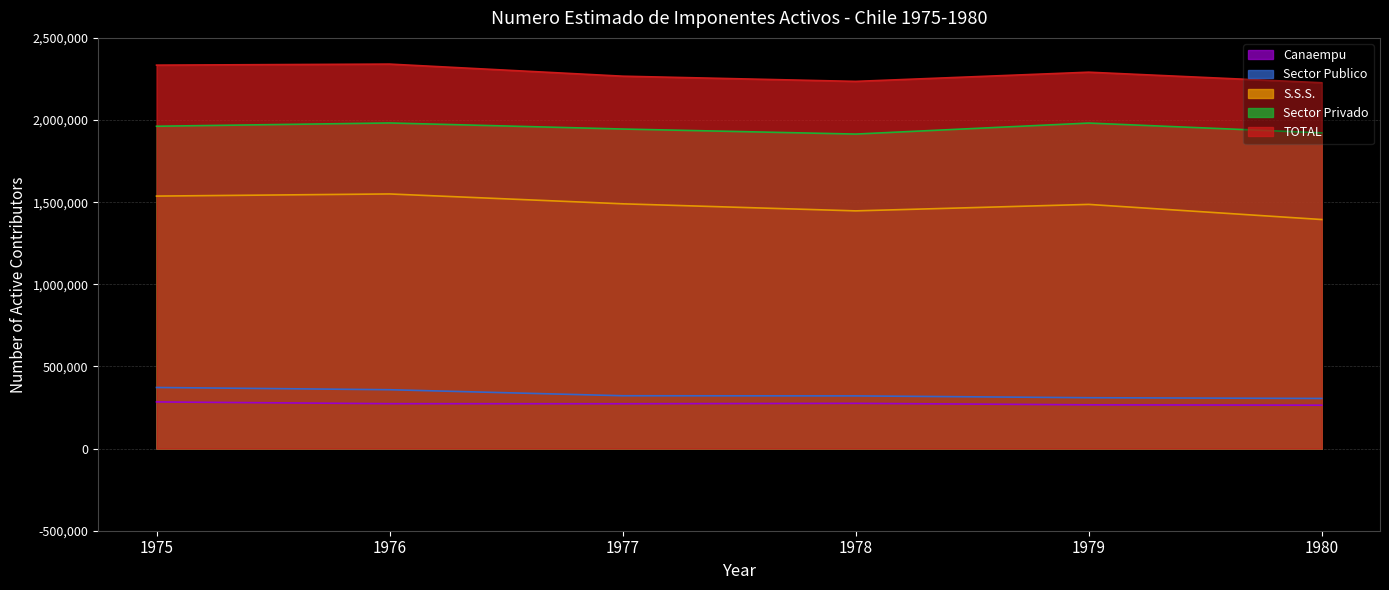

At how many categories does at least one series exceed 1496378?

6